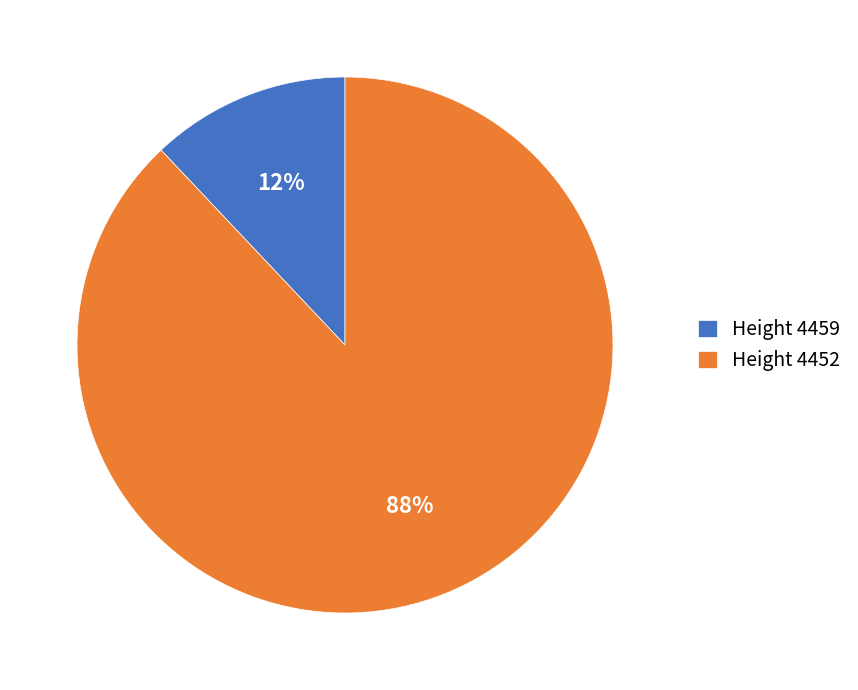

What is the smallest slice in the pie chart?

Height 4459